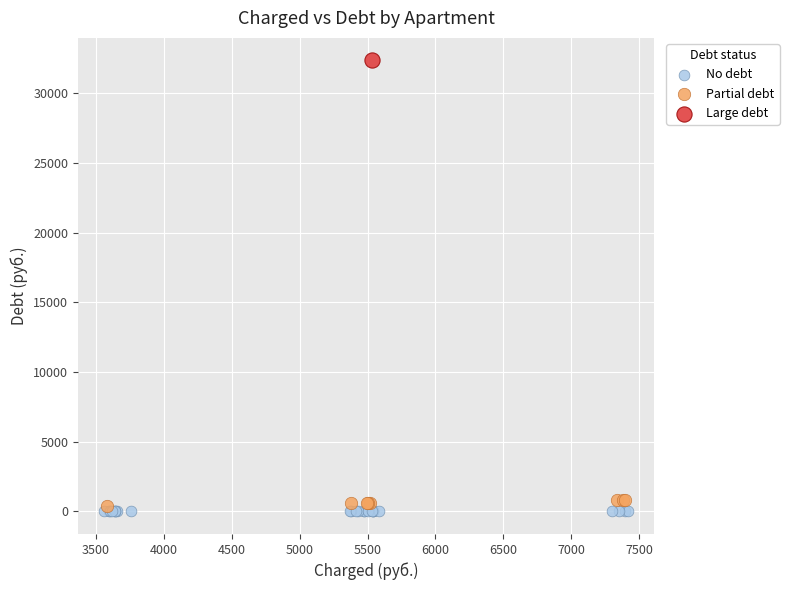

What are all the series names shown in the legend?

No debt, Partial debt, Large debt